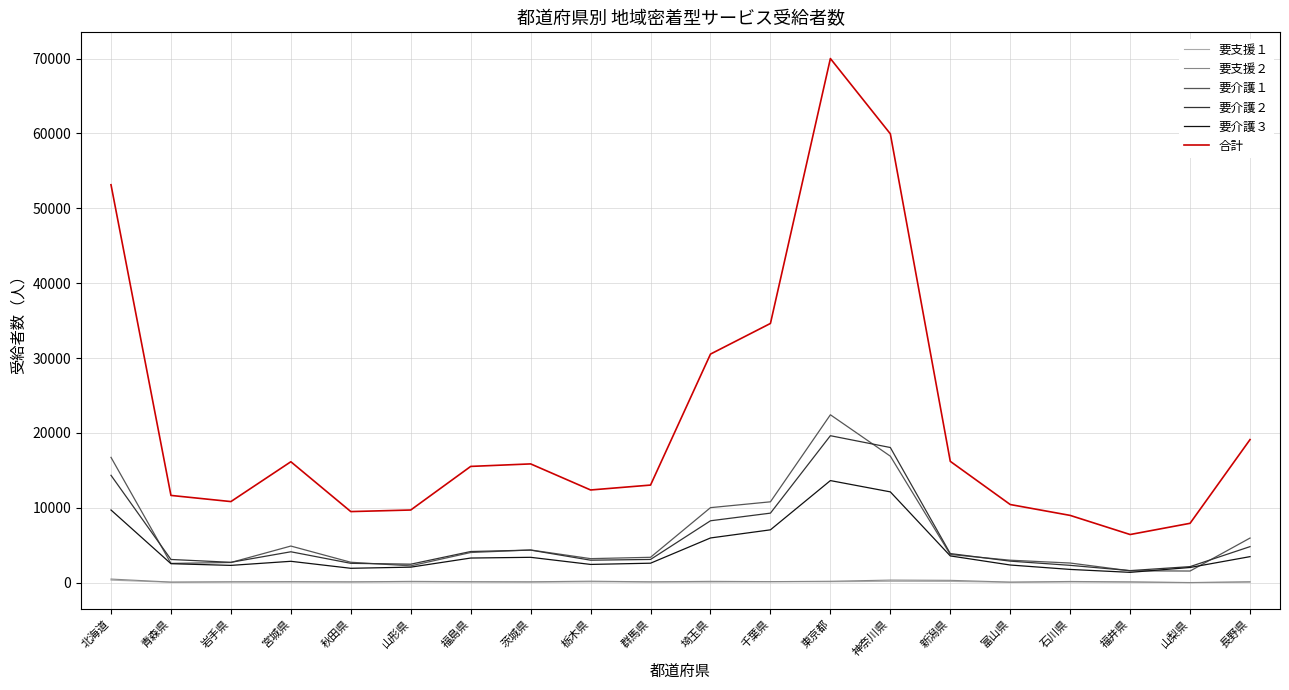

True or false: 要支援１ and 要介護２ intersect in this chart.

False